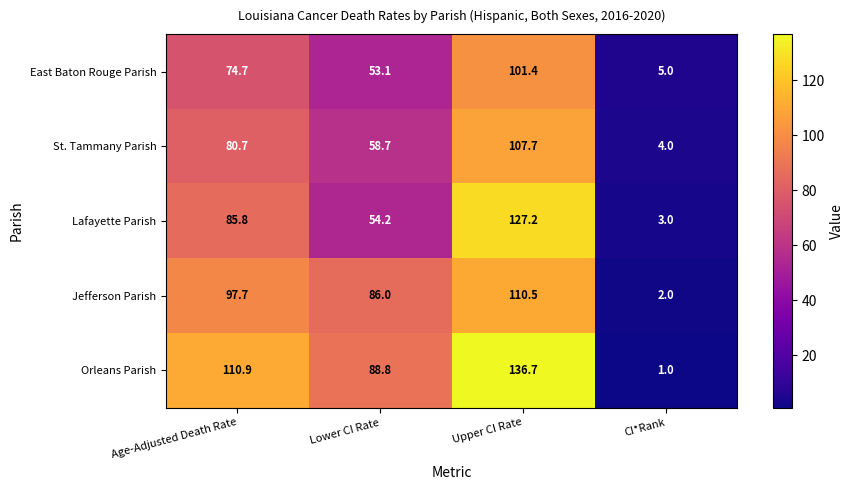

Reading left to right, extract all data points from this chart.

East Baton Rouge Parish: Age-Adjusted Death Rate=74.7	Lower CI Rate=53.1	Upper CI Rate=101.4	CI*Rank=5.0
St. Tammany Parish: Age-Adjusted Death Rate=80.7	Lower CI Rate=58.7	Upper CI Rate=107.7	CI*Rank=4.0
Lafayette Parish: Age-Adjusted Death Rate=85.8	Lower CI Rate=54.2	Upper CI Rate=127.2	CI*Rank=3.0
Jefferson Parish: Age-Adjusted Death Rate=97.7	Lower CI Rate=86.0	Upper CI Rate=110.5	CI*Rank=2.0
Orleans Parish: Age-Adjusted Death Rate=110.9	Lower CI Rate=88.8	Upper CI Rate=136.7	CI*Rank=1.0